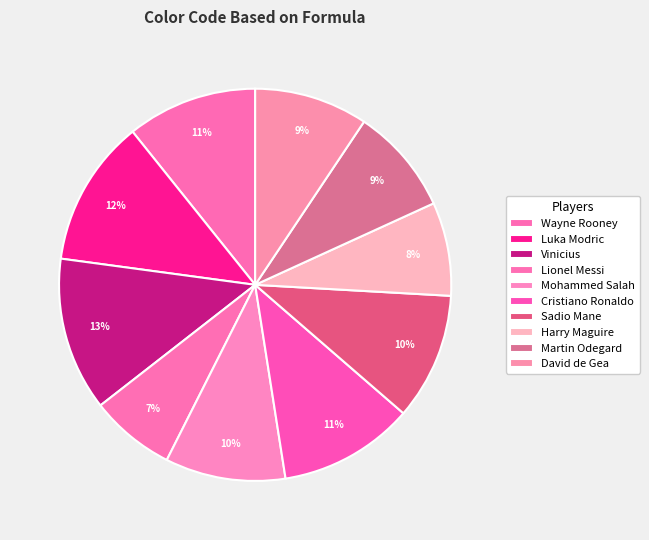

How many segments does this pie chart have?

10